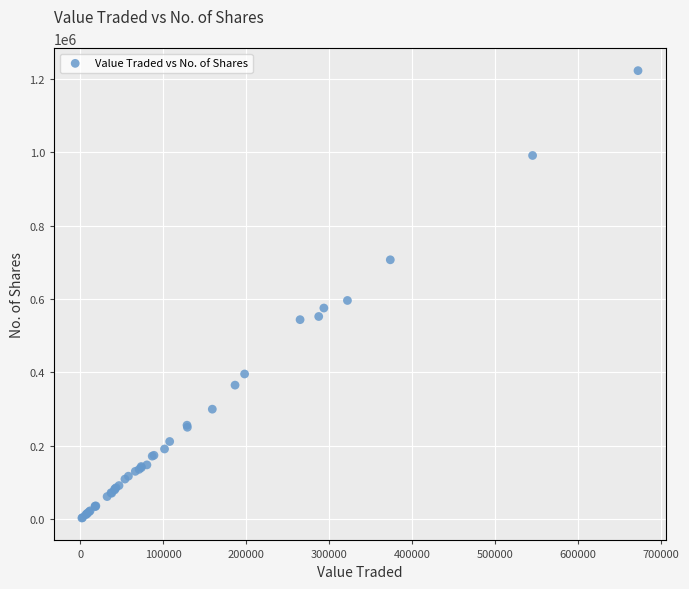

What Y value in the scatter plot is closest to 612828?

596170